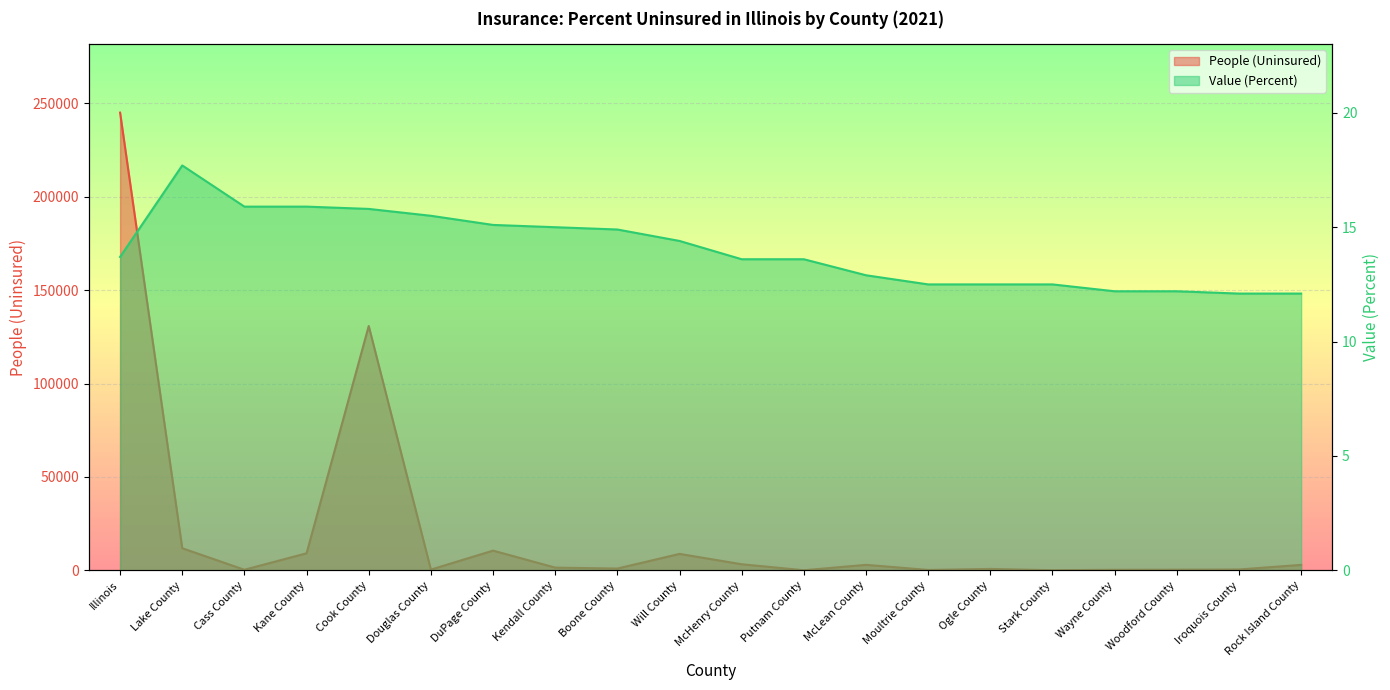

What position from the left is Ogle County?

15